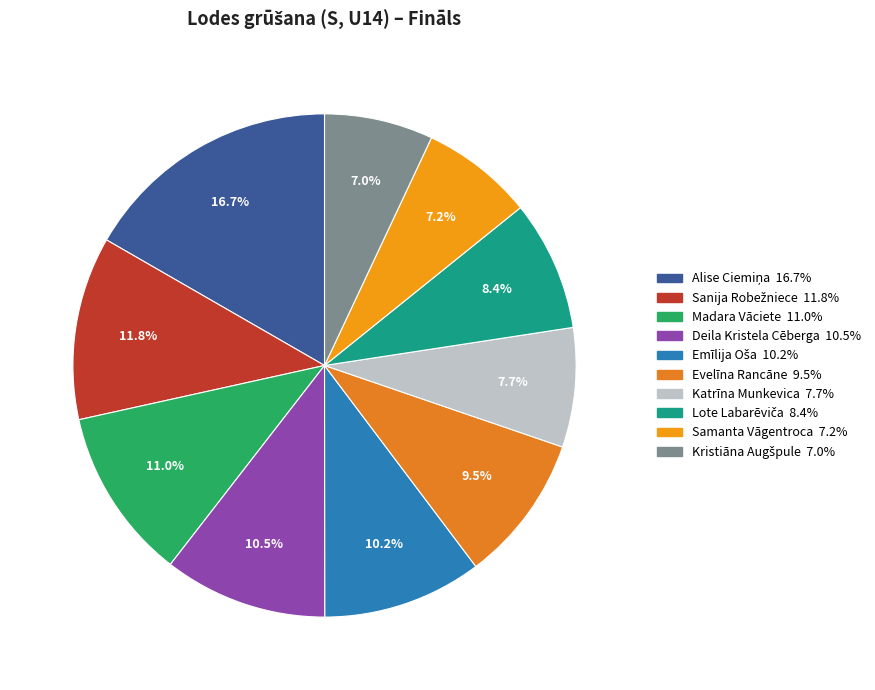

How many slices are in this pie chart?

10